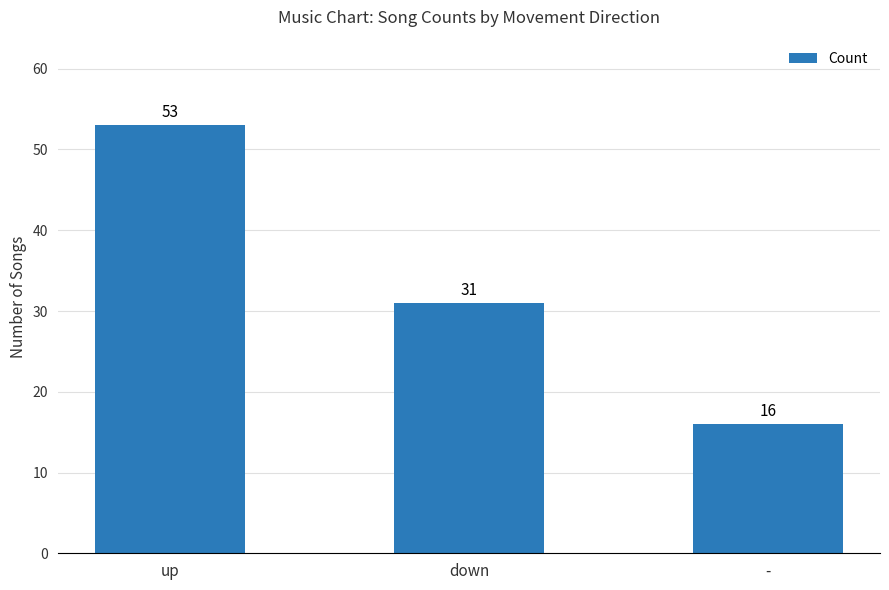

What position from the right is -?

1